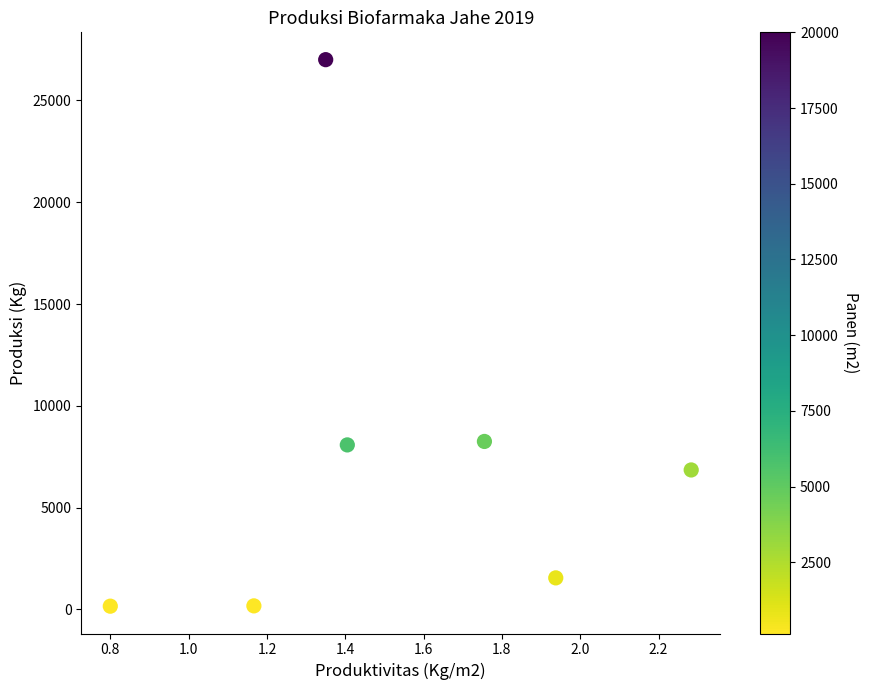

What is the range of Y values (max minus min)?

26840